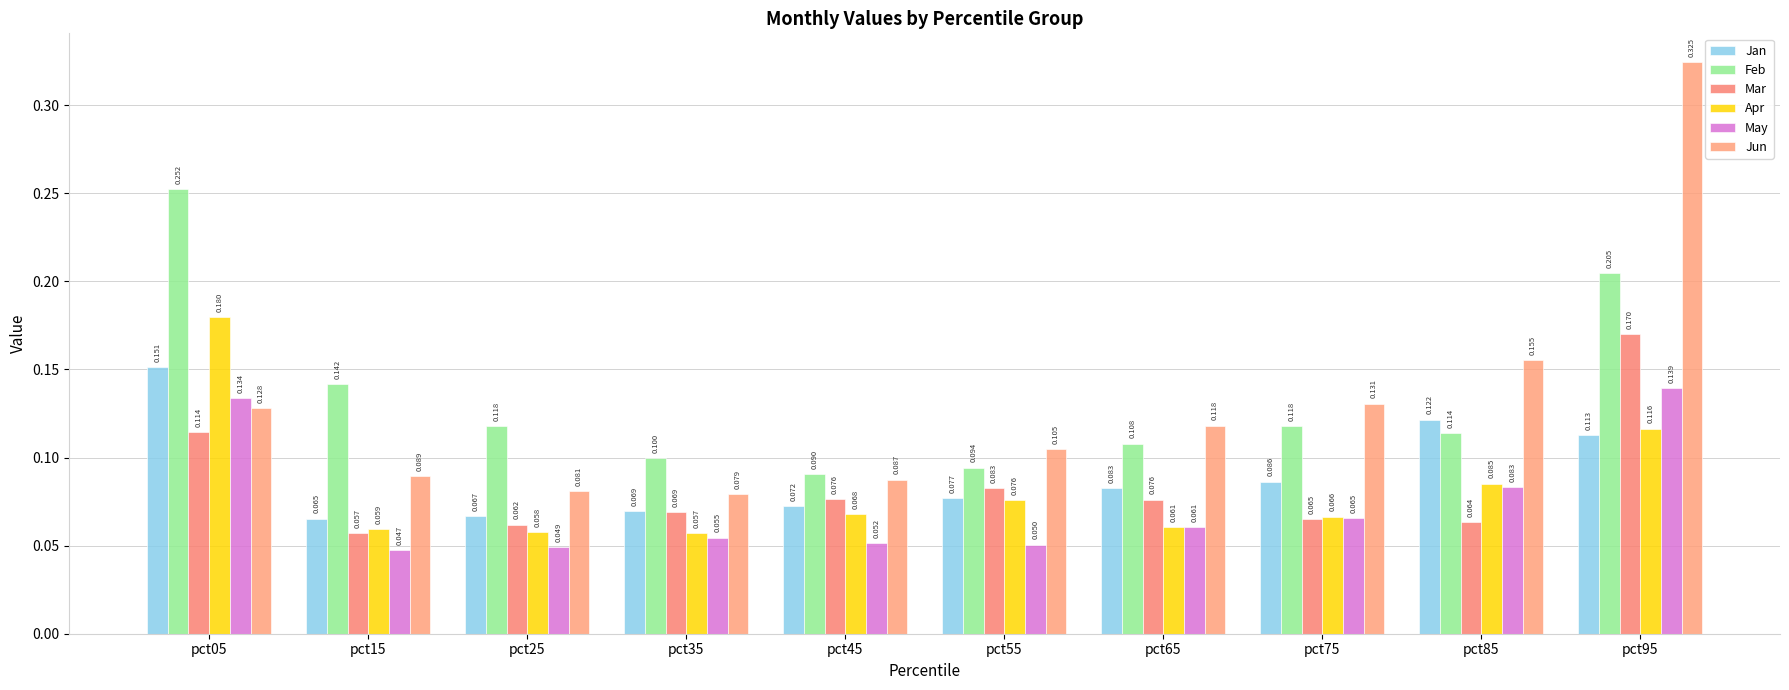

Which series has the largest range (max minus min)?

Jun